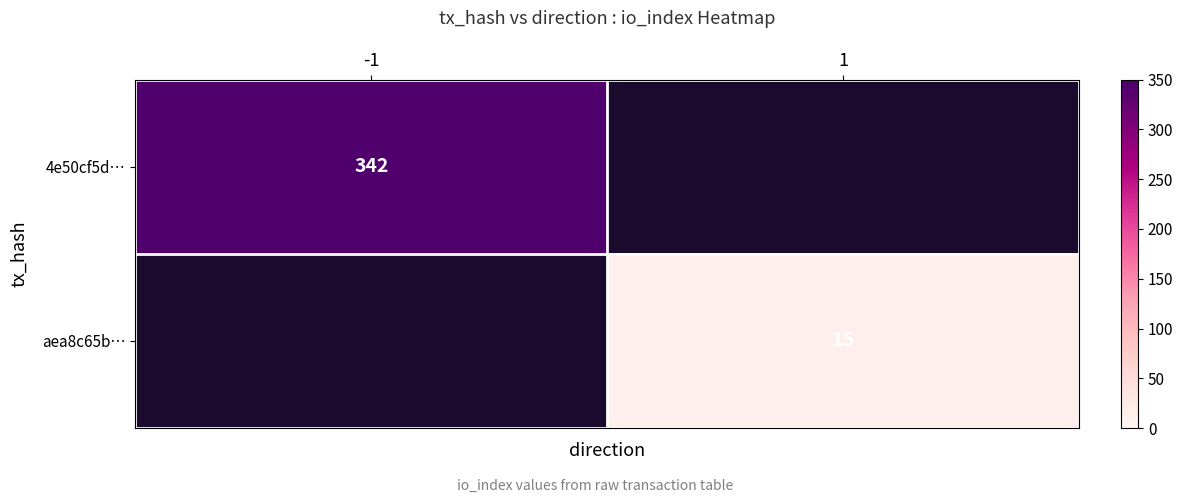

Is it true that aea8c65b… equals 6 at 1?

False